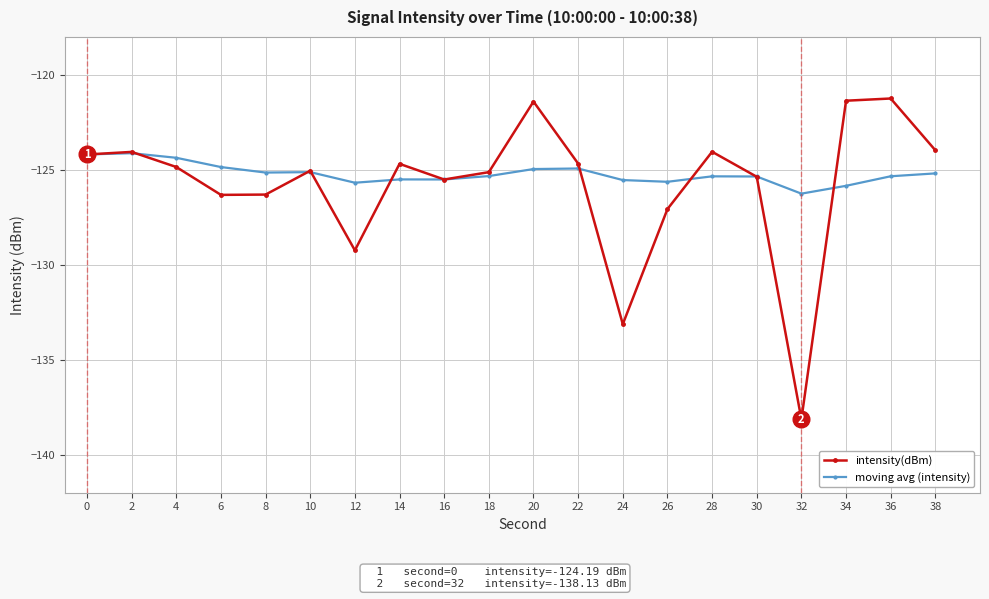

Count the number of categories in the chart.

20